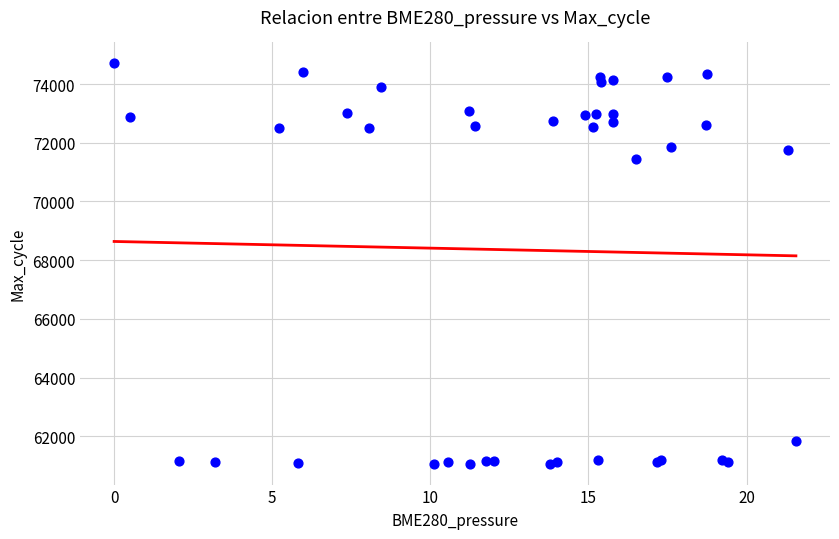

What Y value in the scatter plot is closest to 67885?

71453